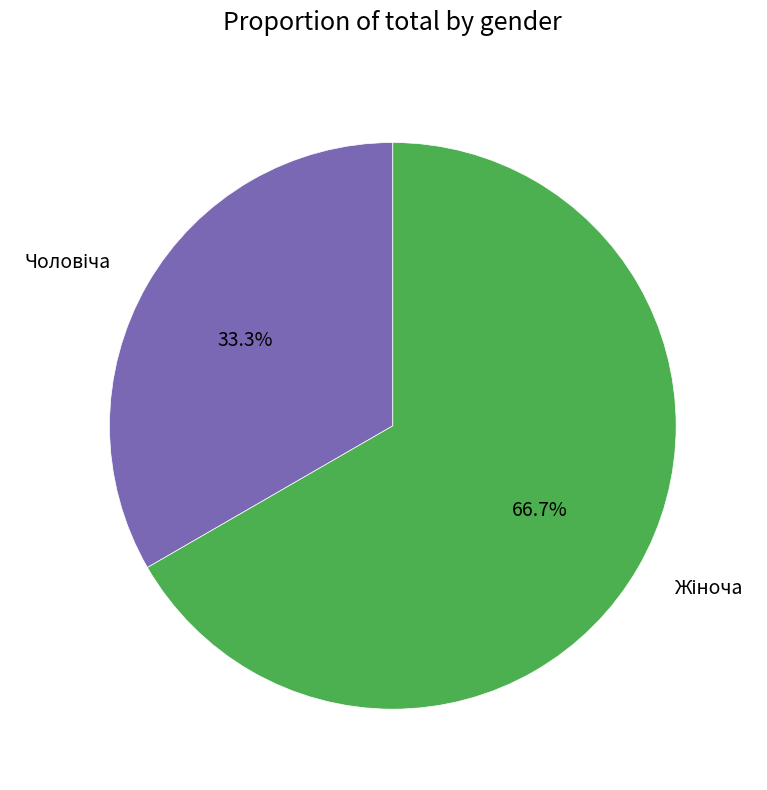

Does any single category account for the majority?

Yes